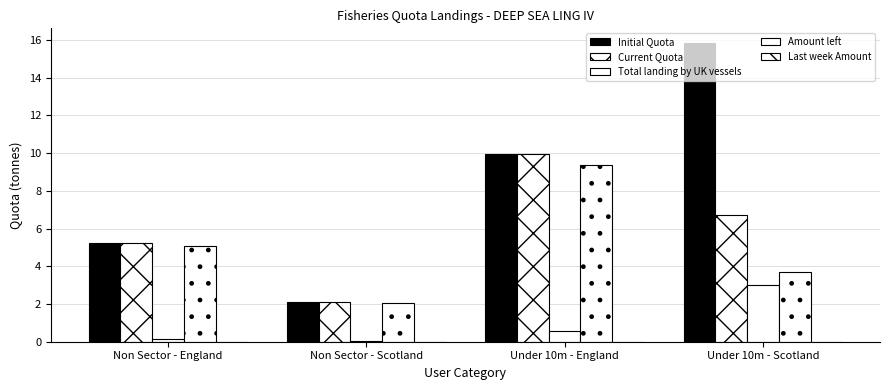

How many values in the Current Quota series exceed 6?

2